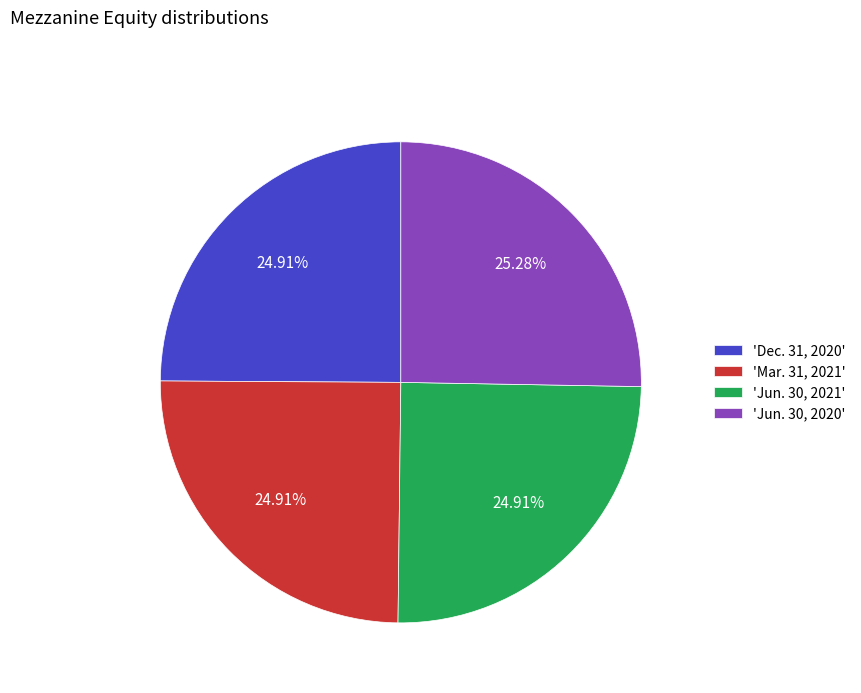

Is the sum of 'Jun. 30, 2020' and 'Dec. 31, 2020' greater than half?

Yes